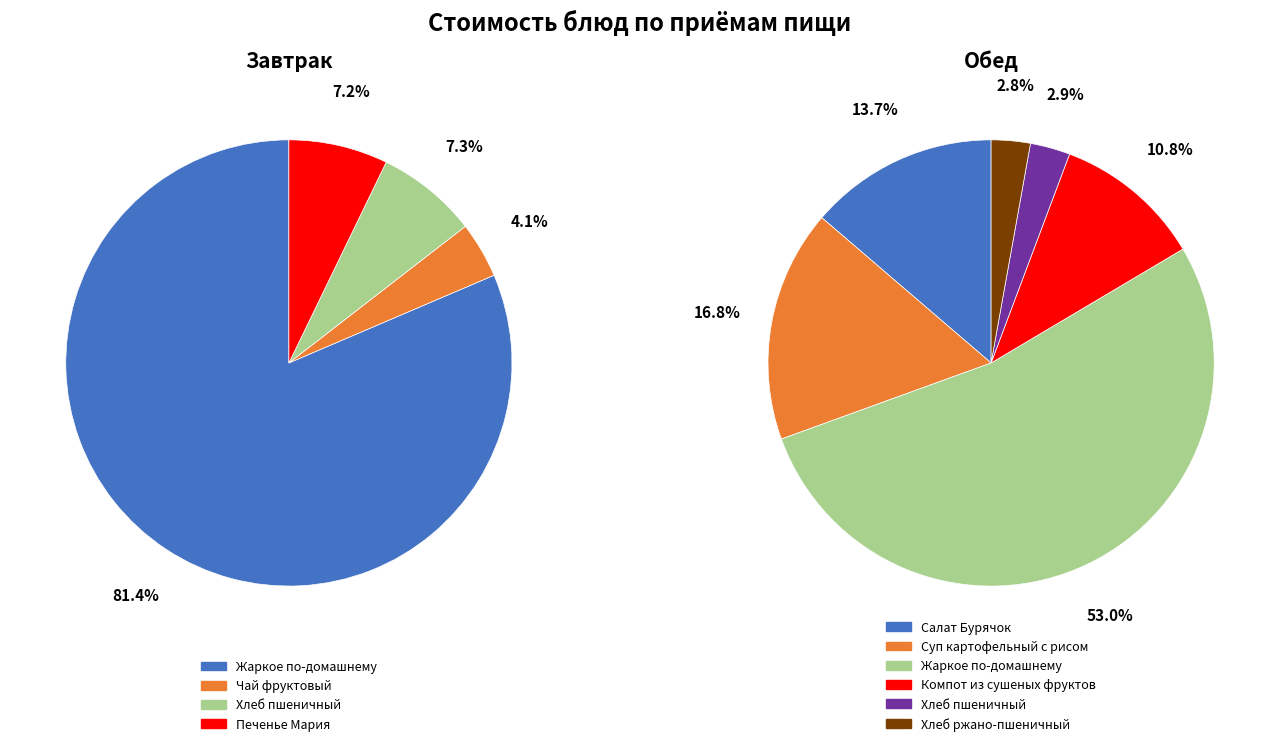

How many slices are in this pie chart?

4